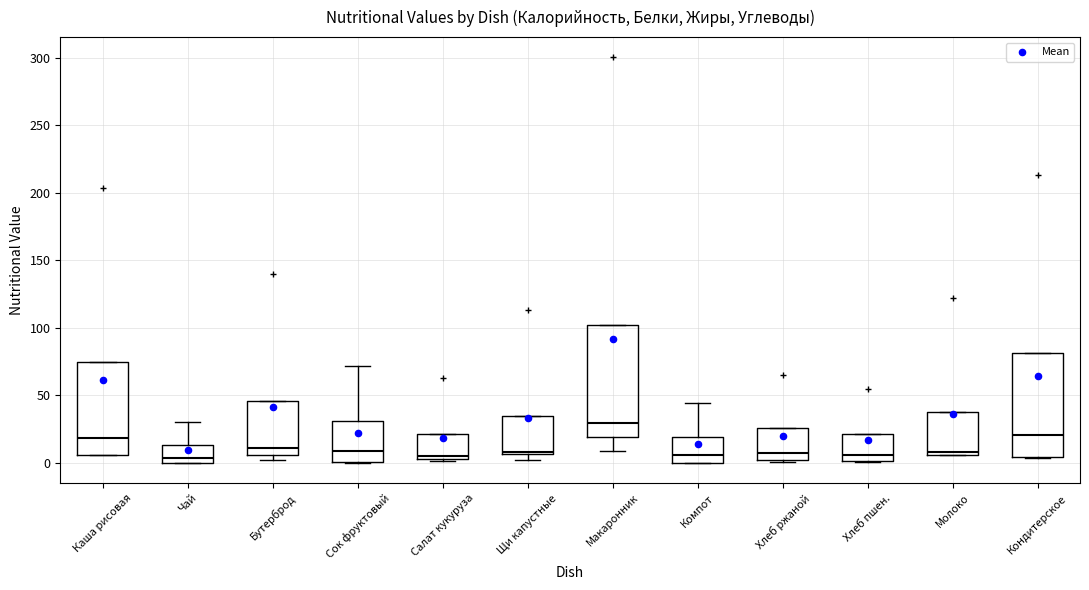

Reading left to right, read every box against the y-axis: the position of its median line, the range the box covers, and the ends of its whiskers. The values are not printed on the chart, so give them approximately, as read against the axis.

Каша рисовая: median 20, box 5 to 75, whiskers 5 to 75
Чай: median 5, box 0 to 15, whiskers 0 to 30
Бутерброд: median 10, box 5 to 45, whiskers 0 to 45
Сок фруктовый: median 10, box 0 to 30, whiskers 0 to 70
Салат кукуруза: median 5 (just above the box's lower edge), box 5 to 20, whiskers 0 to 20
Щи капустные: median 10, box 5 to 35, whiskers 0 to 35
Макаронник: median 30, box 20 to 100, whiskers 10 to 100
Компот: median 5, box 0 to 20, whiskers 0 to 45
Хлеб ржаной: median 10, box 0 to 25, whiskers 0 (just below the box's lower edge) to 25
Хлеб пшен.: median 5, box 0 to 20, whiskers 0 to 20
Молоко: median 10, box 5 to 40, whiskers 5 to 40
Кондитерское: median 20, box 5 to 80, whiskers 5 to 80